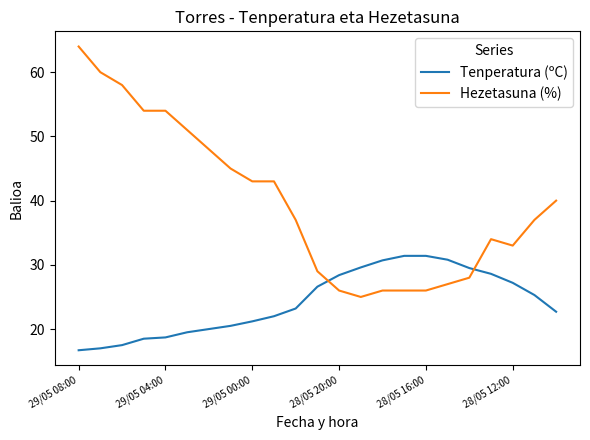

List the series in order of their peak value, highest first.

Hezetasuna (%), Tenperatura (ºC)